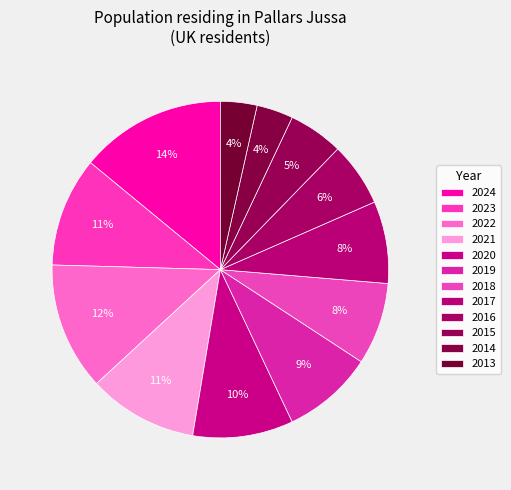

To the nearest percent, what portion does 2018 represent?

8%